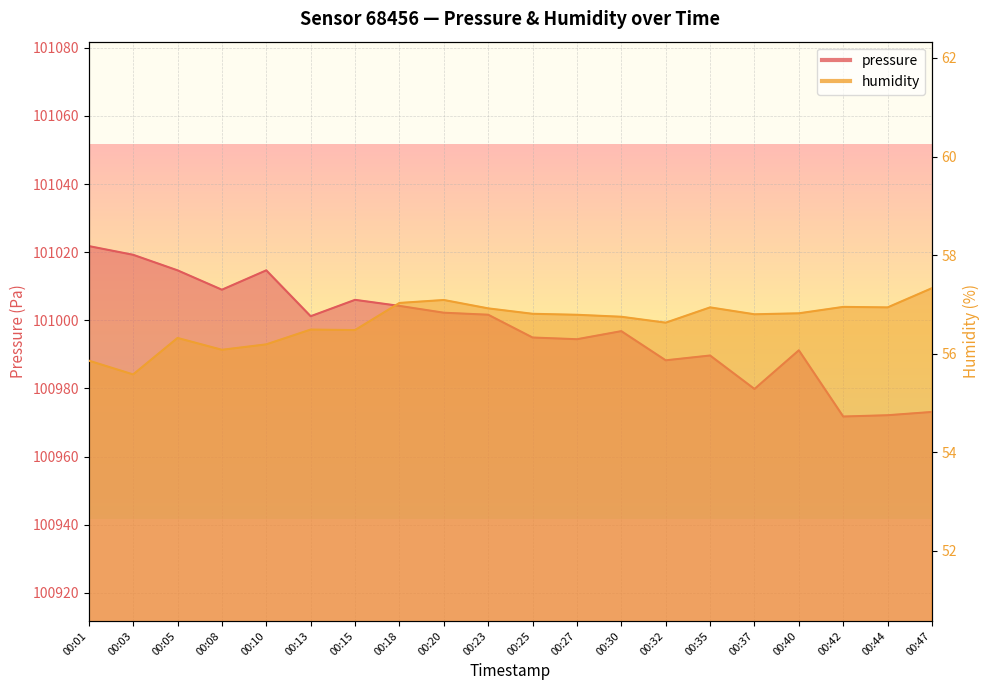

The pressure series shows 36814.2 at 00:40. True or false?

False